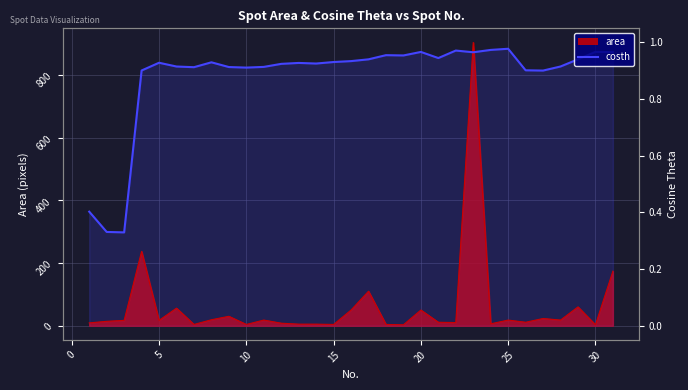

At which category does the data reach its first local valley?

5